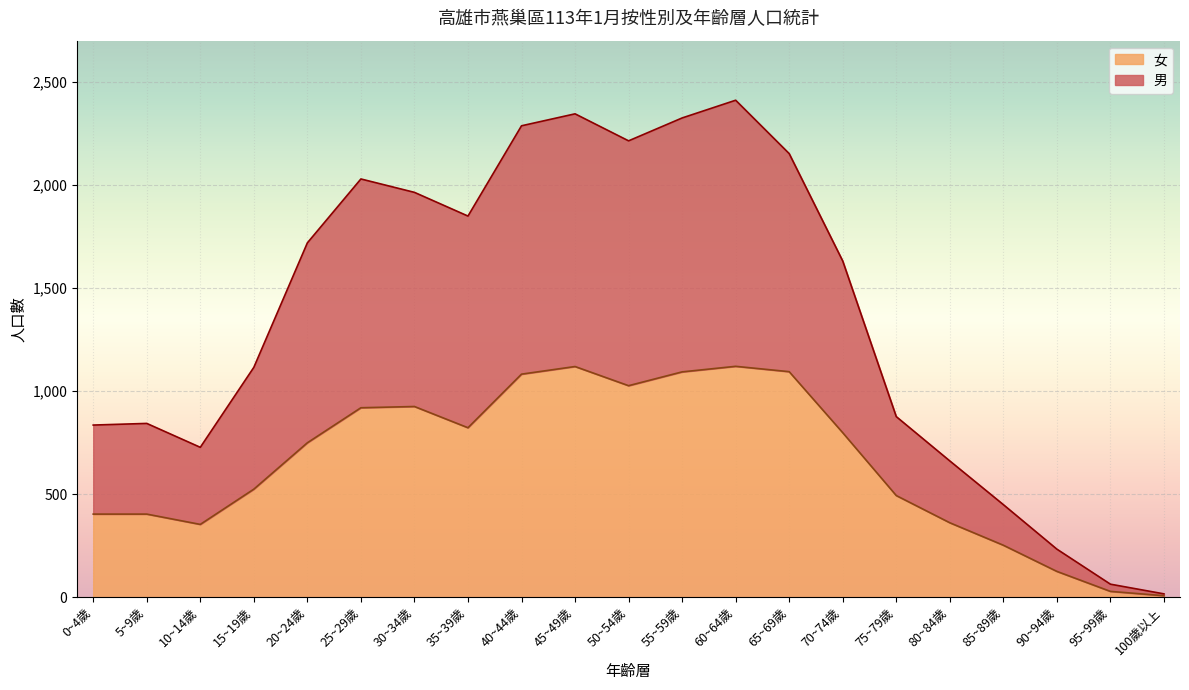

What is the total value across all series at 75~79歲?

876